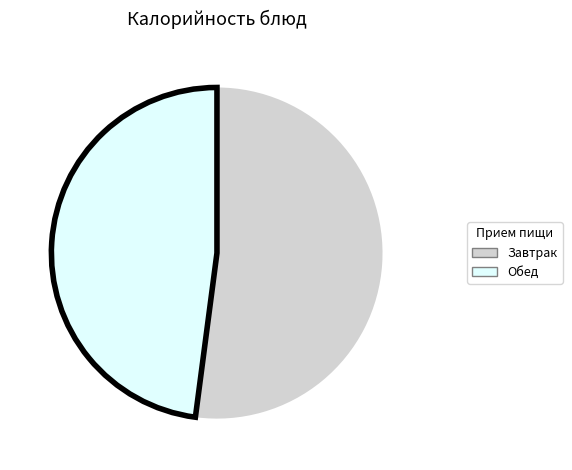

What is the ratio of the value at Обед to the value at Завтрак?

0.9